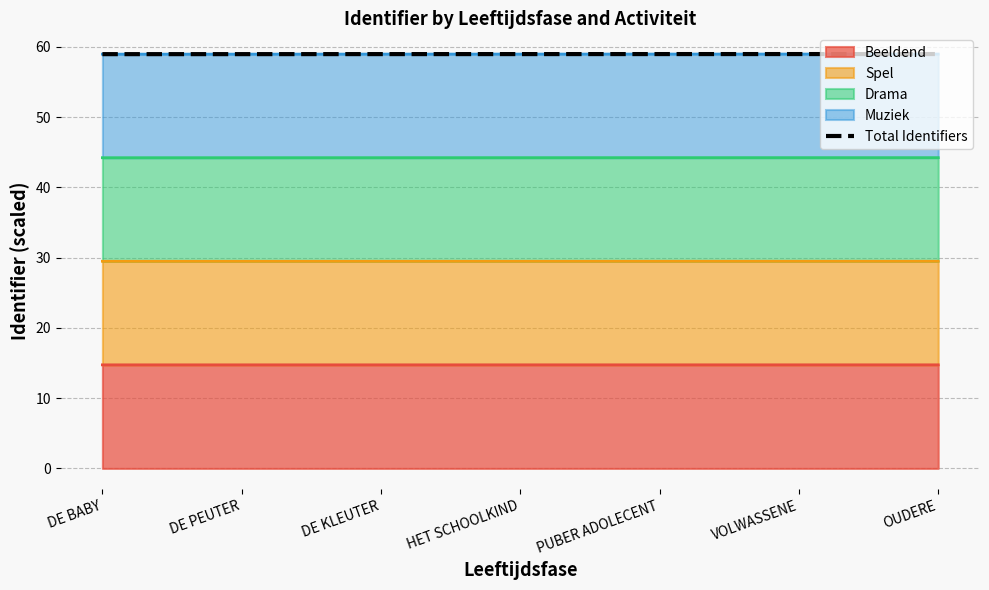

What position from the right is DE KLEUTER?

5